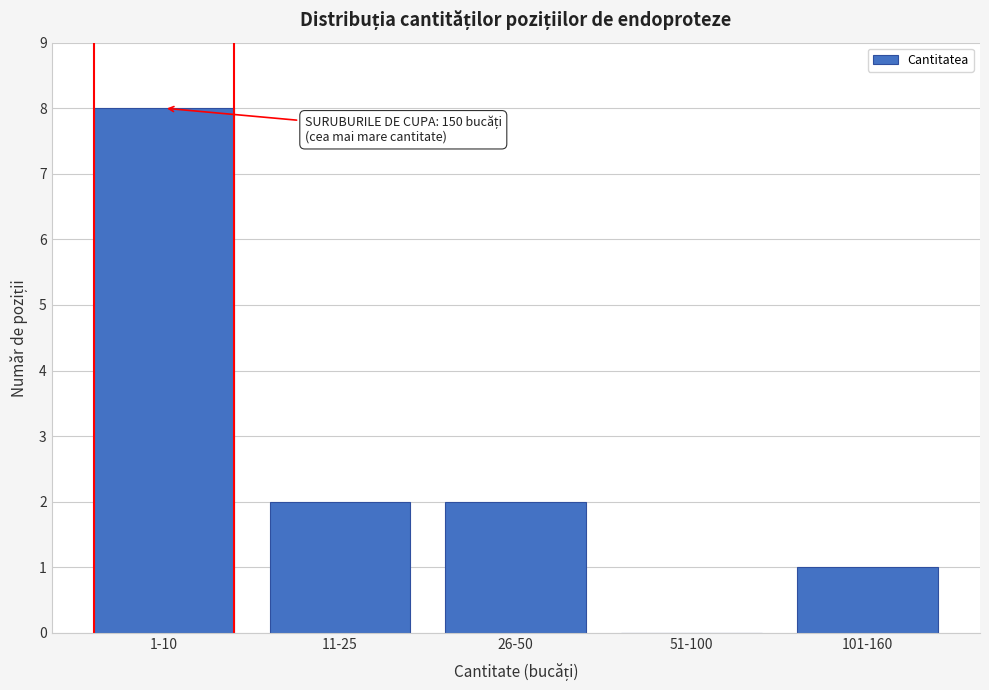

Reading left to right, transcribe all the data shown in this chart.

1-10=8	11-25=2	26-50=2	51-100=0	101-160=1